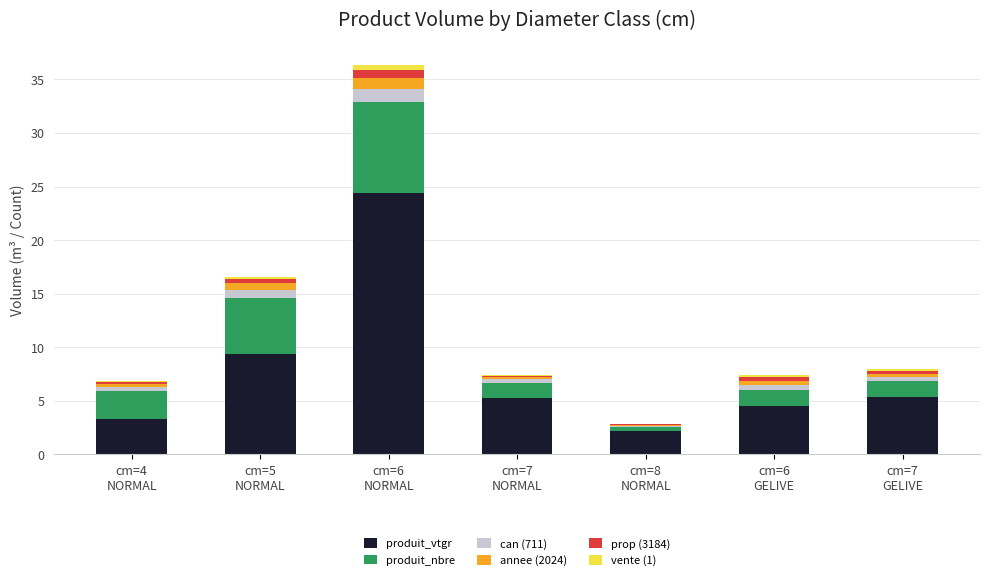

Are the bars grouped side by side (vs. stacked)?

No